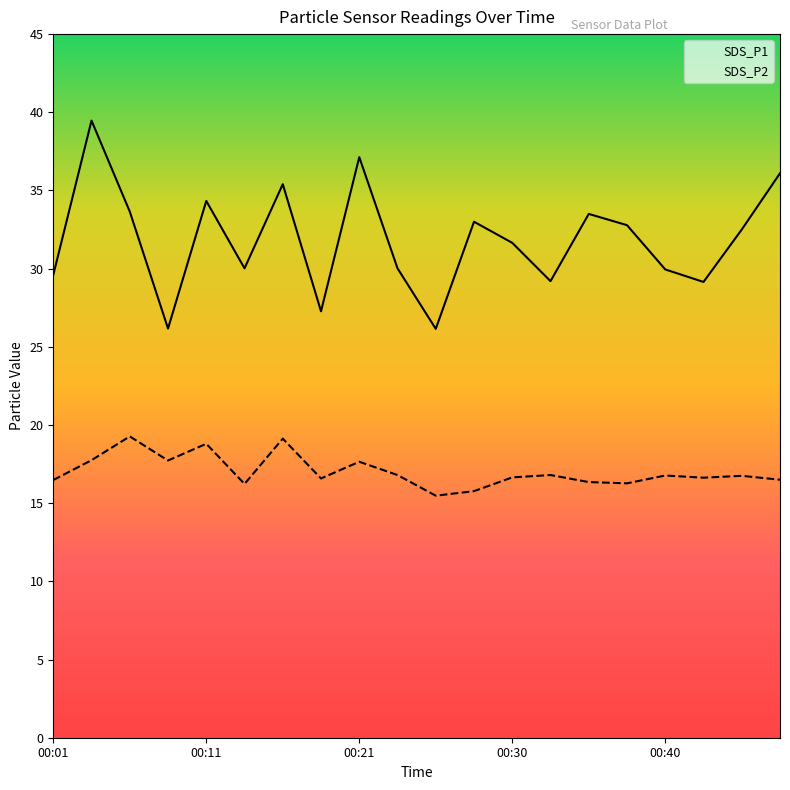

True or false: SDS_P1 has a value of 13.0 at 00:40.

False